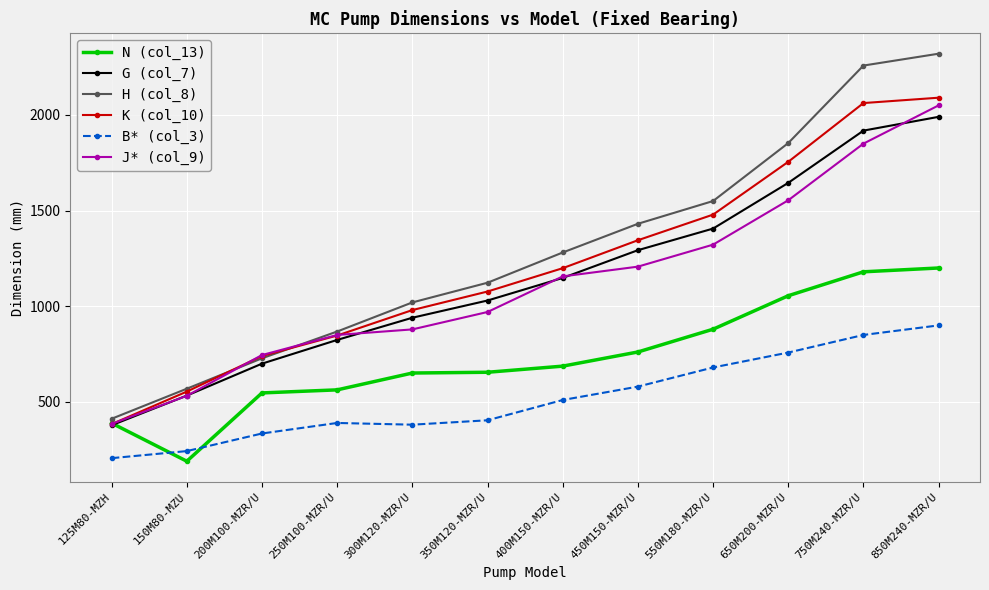

Rank the series by their maximum value, from highest to lowest.

H (col_8), K (col_10), J* (col_9), G (col_7), N (col_13), B* (col_3)